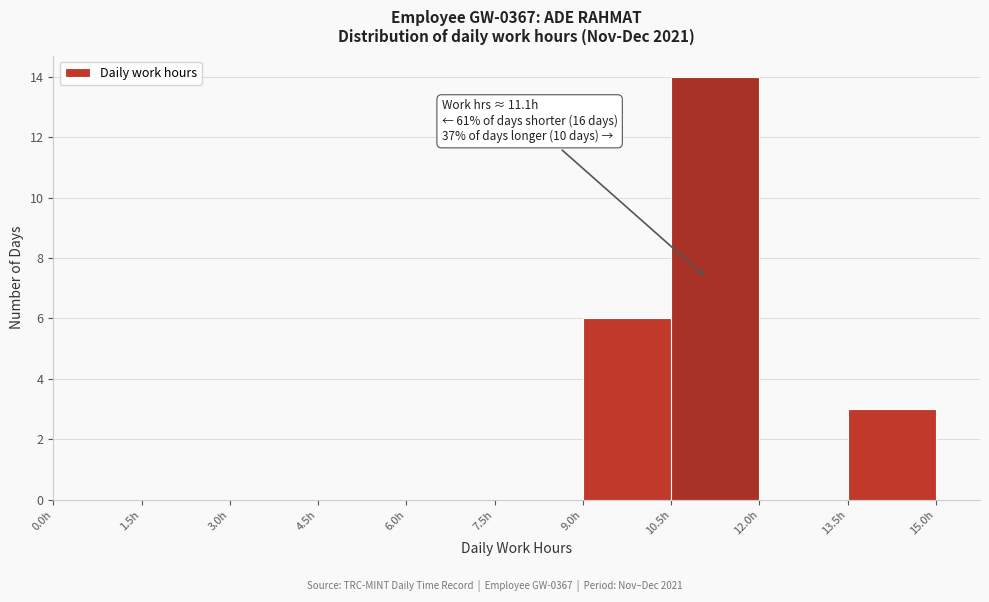

Over which range of the x-axis is the bar tallest?

10.5 to 12.0